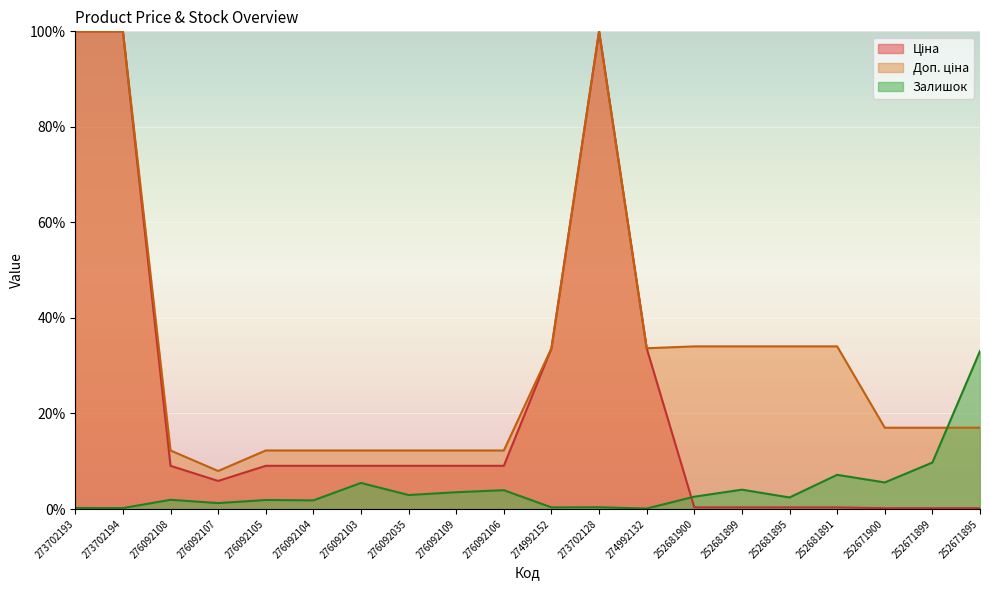

Between 273702193 and 252671899, which series saw the biggest shift?

Ціна